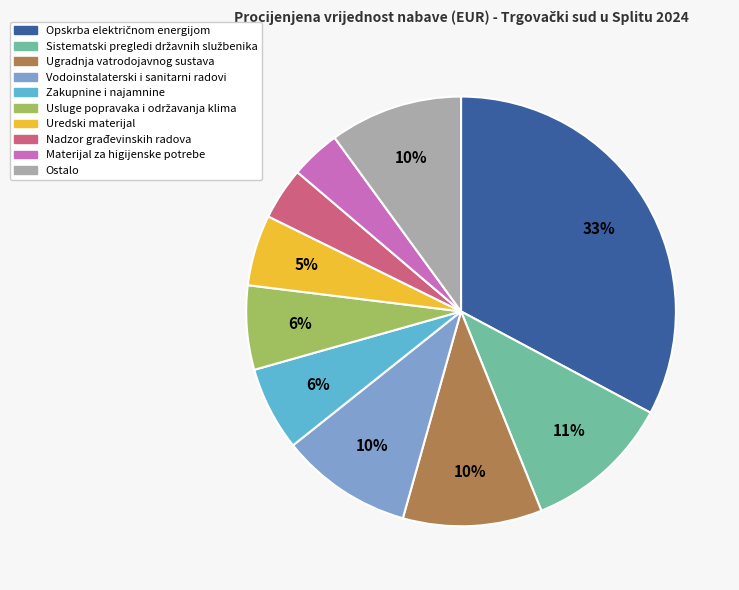

How many slices are in this pie chart?

10